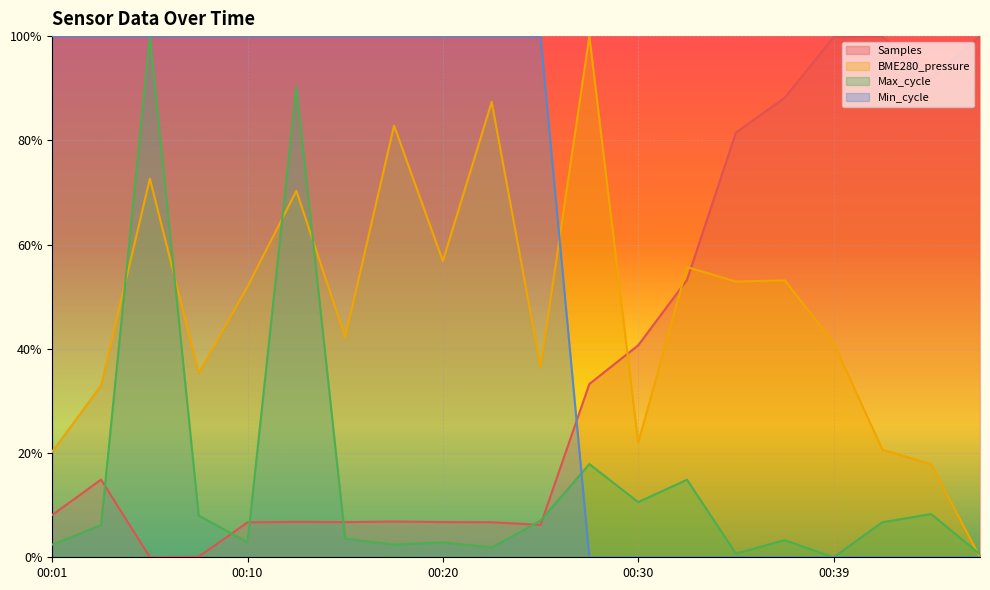

The value of Max_cycle at 00:22 is 0.0. True or false?

False